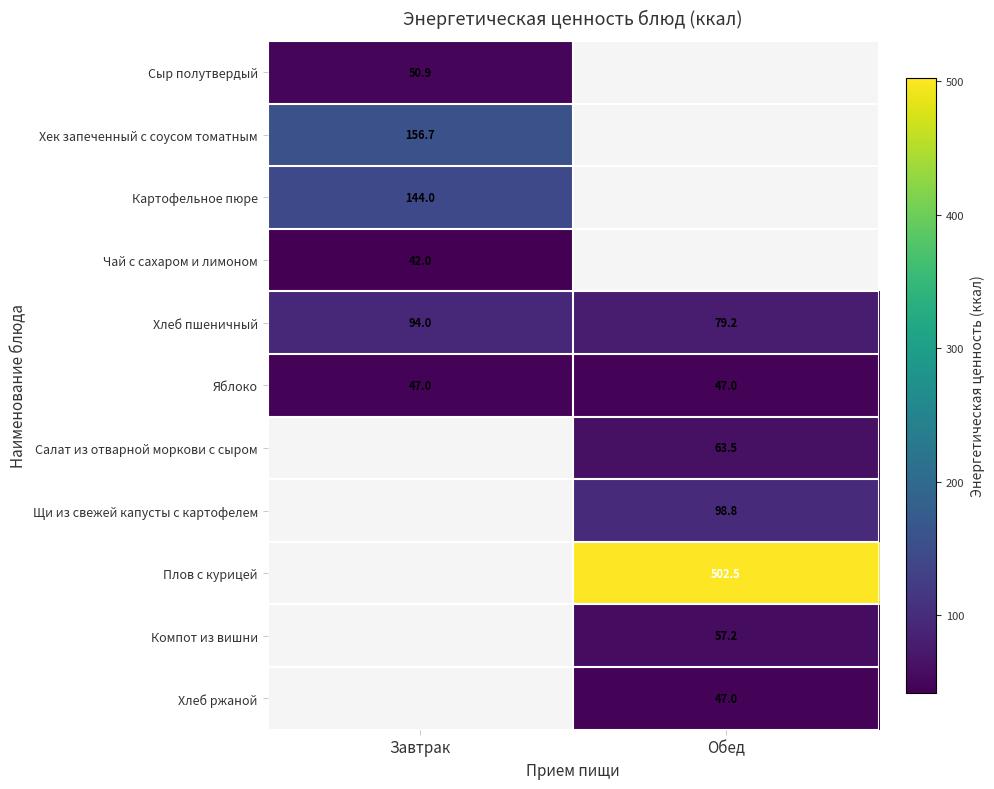

Rank the categories by Сыр полутвердый value from lowest to highest.

Завтрак, Обед